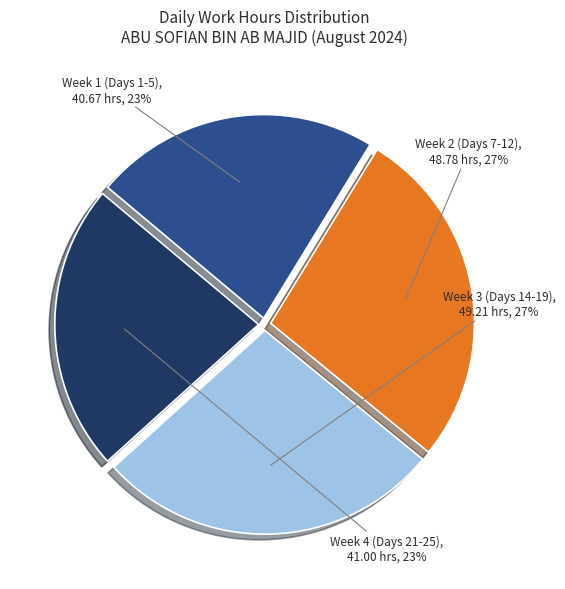

Is there any slice that represents more than half of the pie?

No